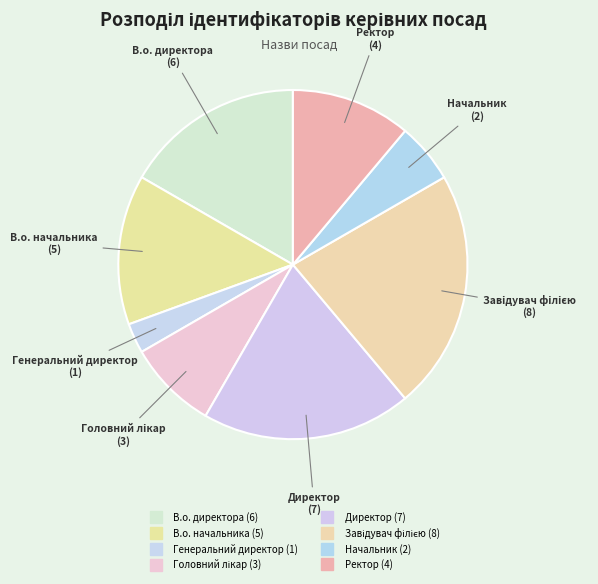

How many segments does this pie chart have?

8